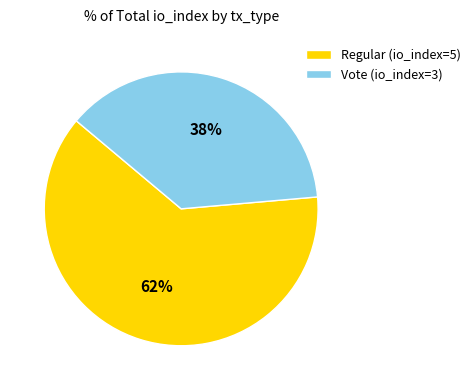

Approximately how many times larger is the value at Vote (io_index=3) compared to Regular (io_index=5)?

0.6